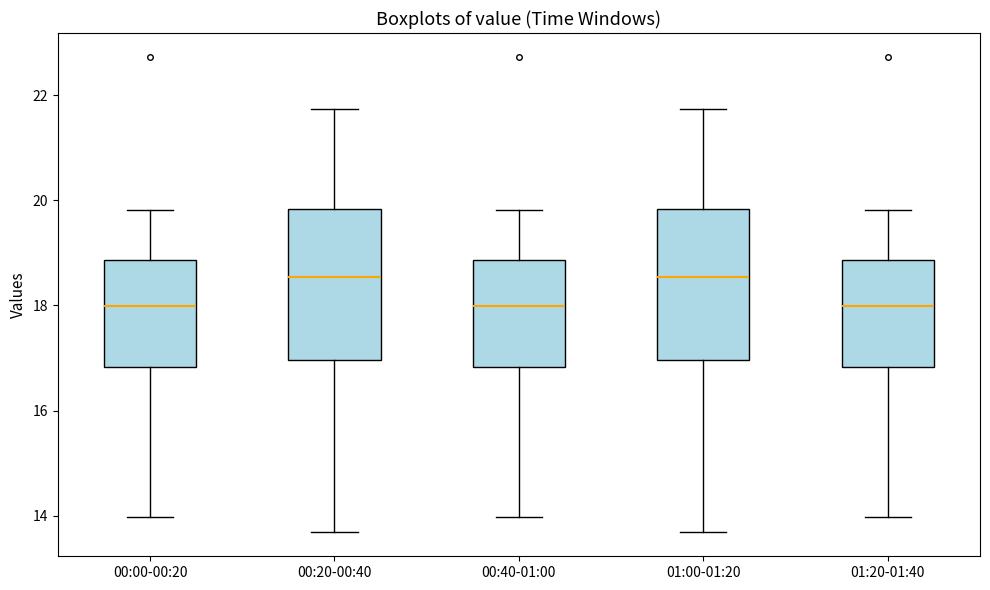

Reading left to right, transcribe this box plot: for each box, give where its median line is, the range the box spans, and where its two whiskers end, as read against the y-axis. The values are not printed on the chart, so give them approximately, as read against the axis.

00:00-00:20: median 18.0, box 16.8 to 18.8, whiskers 14.0 to 19.8
00:20-00:40: median 18.6, box 17.0 to 19.8, whiskers 13.6 to 21.8
00:40-01:00: median 18.0, box 16.8 to 18.8, whiskers 14.0 to 19.8
01:00-01:20: median 18.6, box 17.0 to 19.8, whiskers 13.6 to 21.8
01:20-01:40: median 18.0, box 16.8 to 18.8, whiskers 14.0 to 19.8